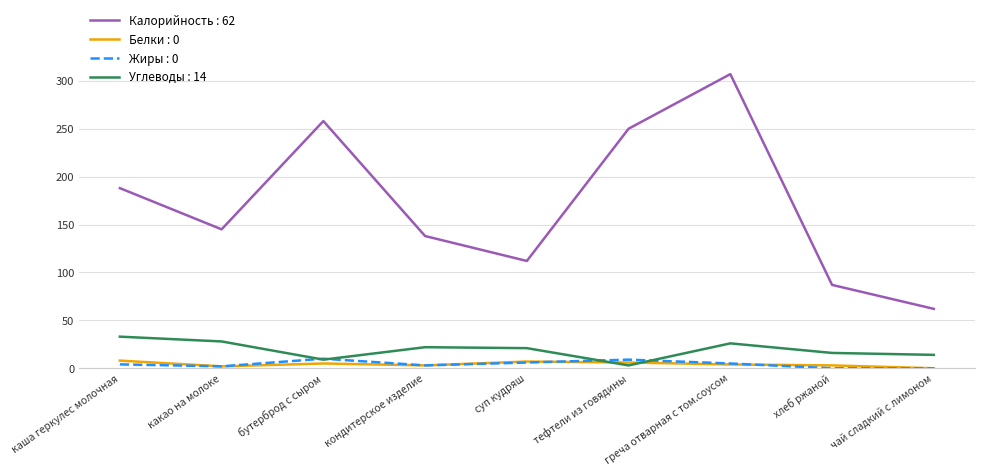

Rank the categories by Калорийность : 62 value from highest to lowest.

греча отварная с том.соусом, бутерброд с сыром, тефтели из говядины, каша геркулес молочная, какао на молоке, кондитерское изделие, суп кудряш, хлеб ржаной, чай сладкий с лимоном